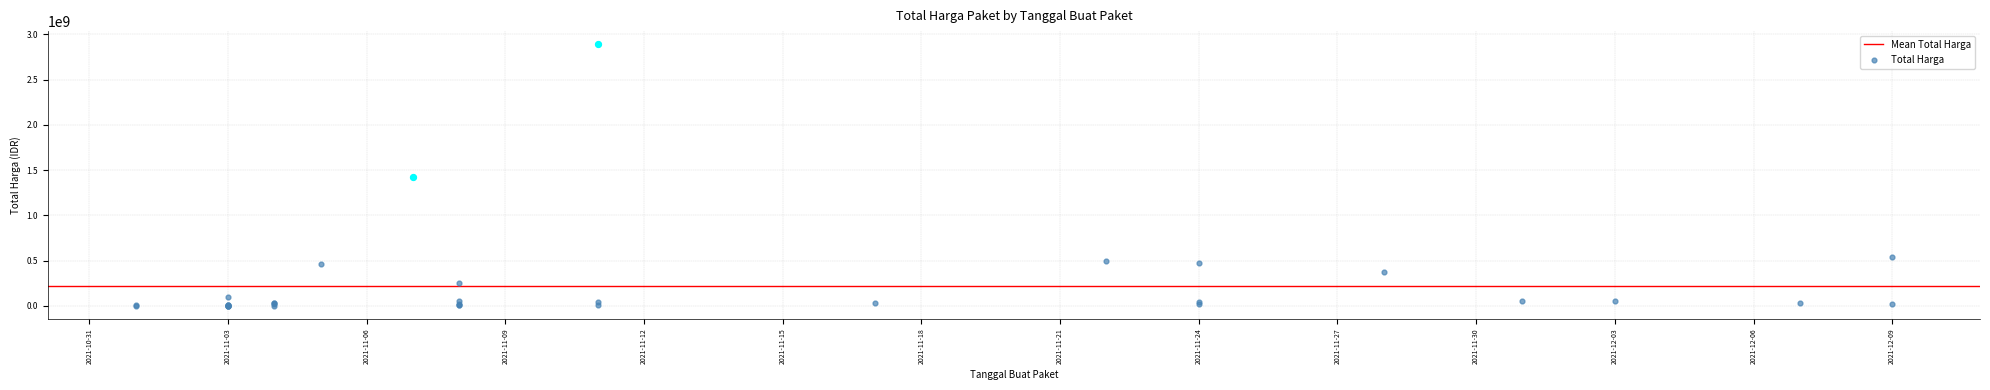

What is the change in value from 2021-11-03 to 2021-11-03?

-93643570